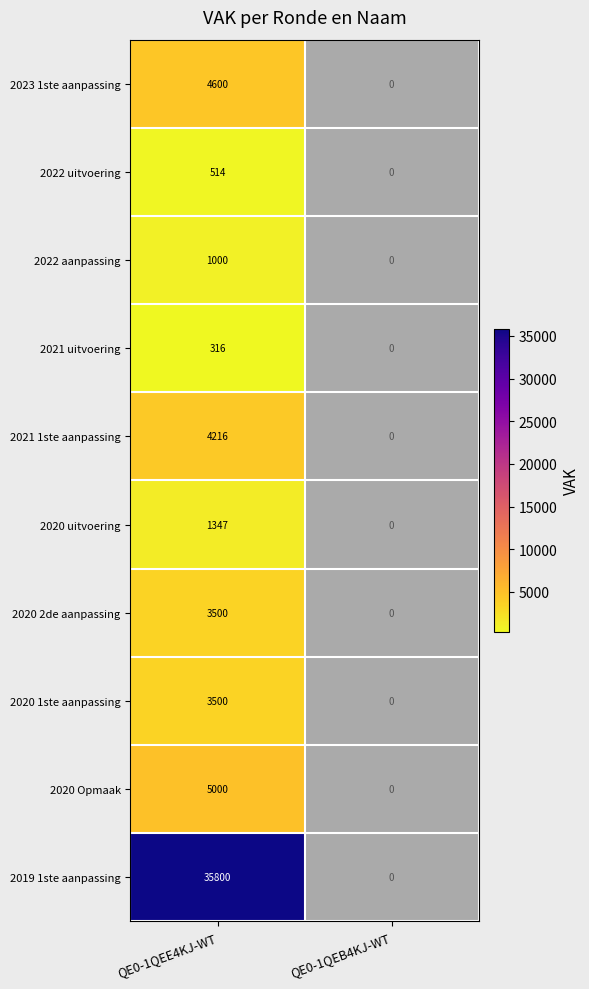

Which label corresponds to the smallest value in the chart?

QE0-1QEE4KJ-WT